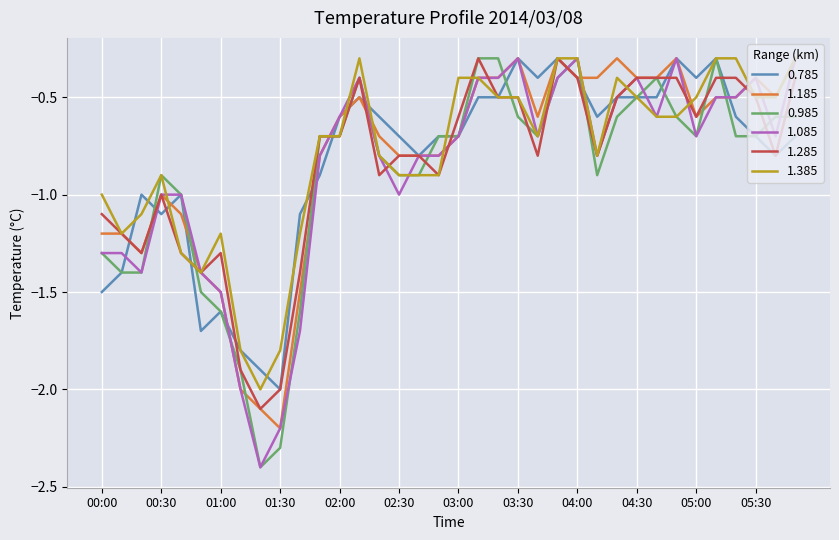

What is the maximum value shown in the chart?

-0.3